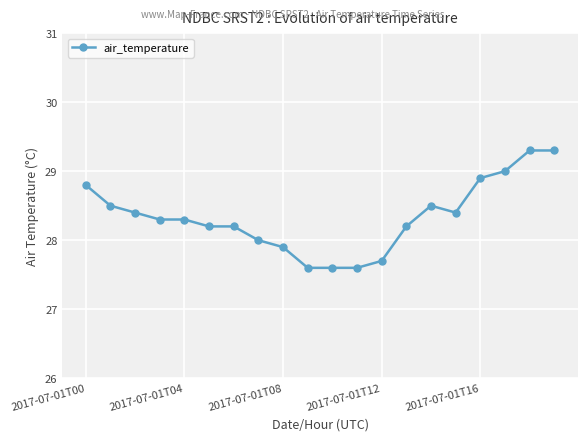

What is the value of the 17th point from the left?

28.9